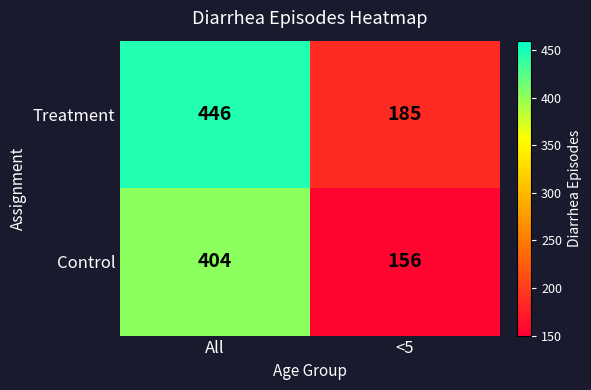

What is the total value across all series at <5?

341